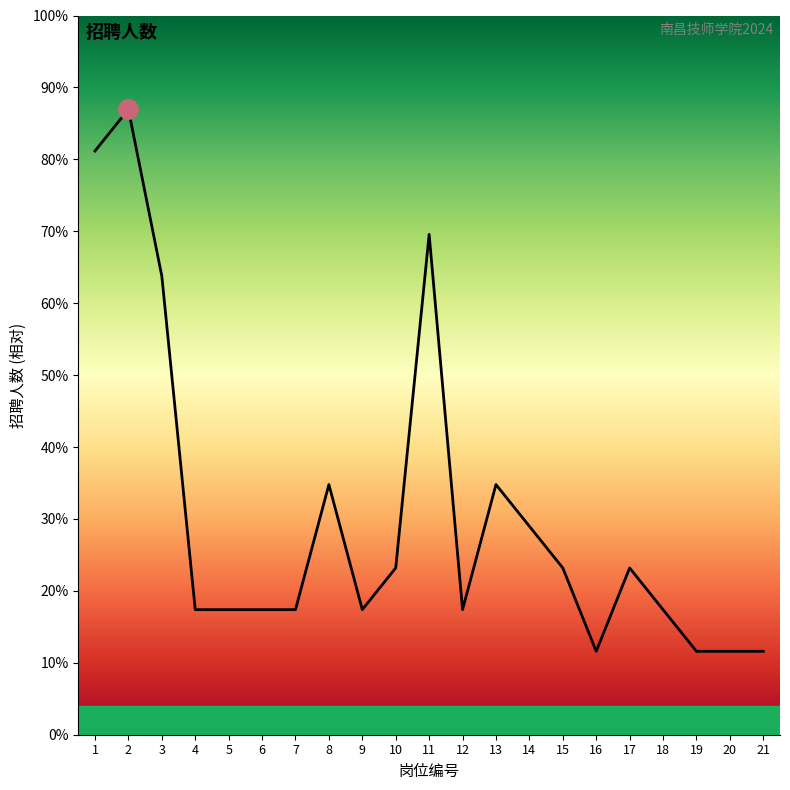

Reading left to right, list all the values displayed in this chart.

1=14	2=15	3=11	4=3	5=3	6=3	7=3	8=6	9=3	10=4	11=12	12=3	13=6	14=5	15=4	16=2	17=4	18=3	19=2	20=2	21=2